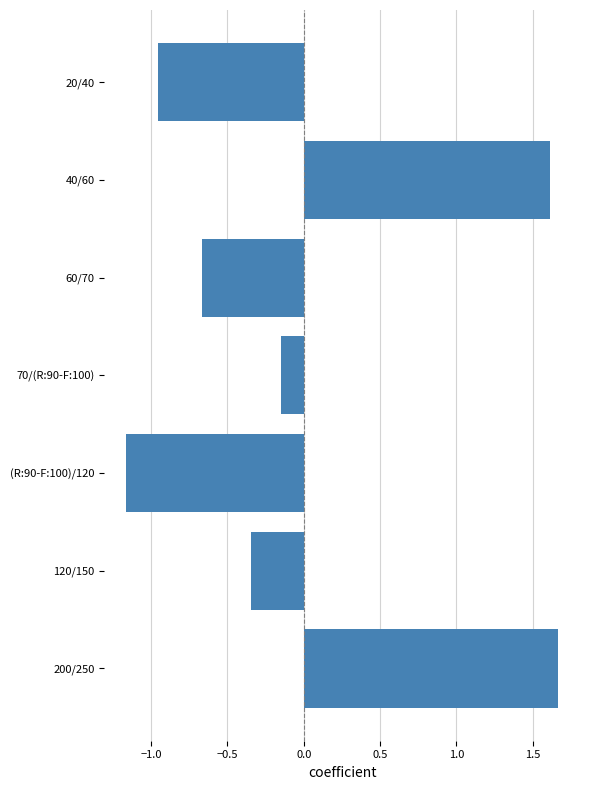

List the labels in order of value, largest first.

200/250, 40/60, 70/(R:90-F:100), 120/150, 60/70, 20/40, (R:90-F:100)/120